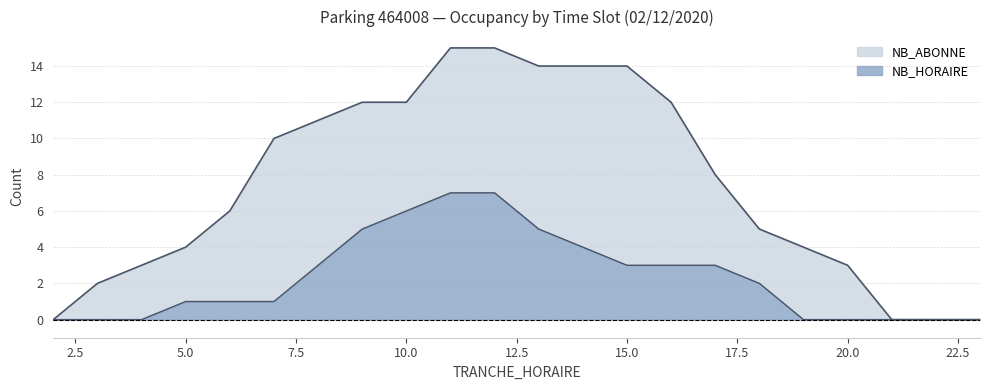

At which label is NB_HORAIRE closest to 3?

8